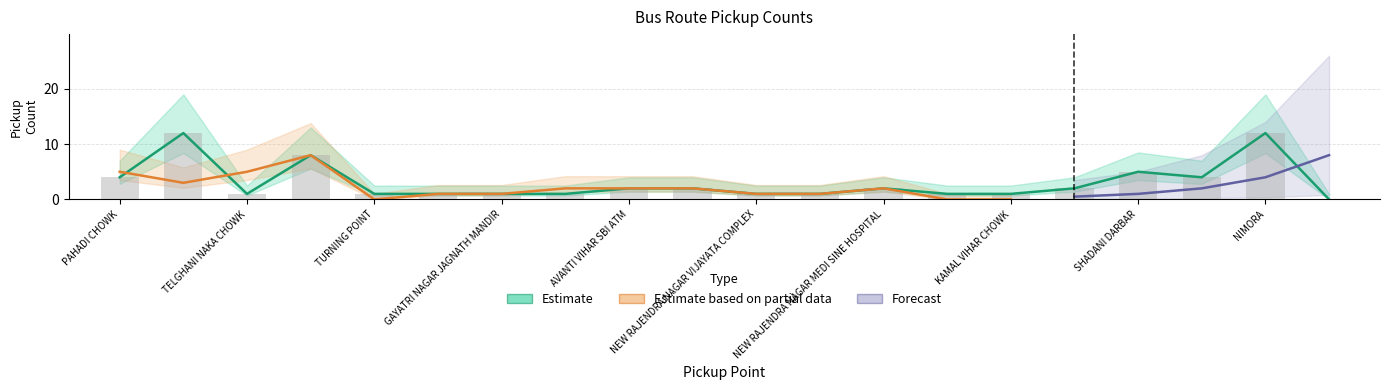

What is the total value across all series at NEW RAJENDRA NAGAR MEDI SINE HOSPITAL?

4